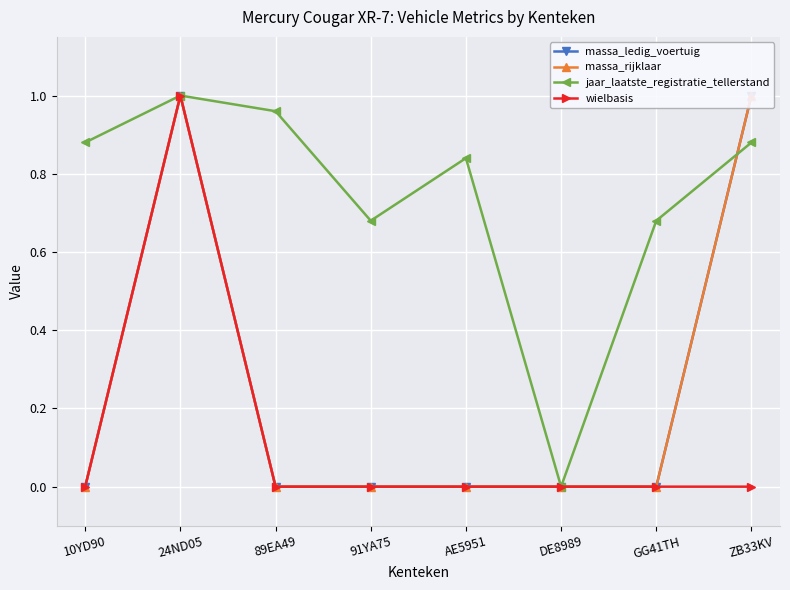

Which category has the highest value in the wielbasis series?

24ND05